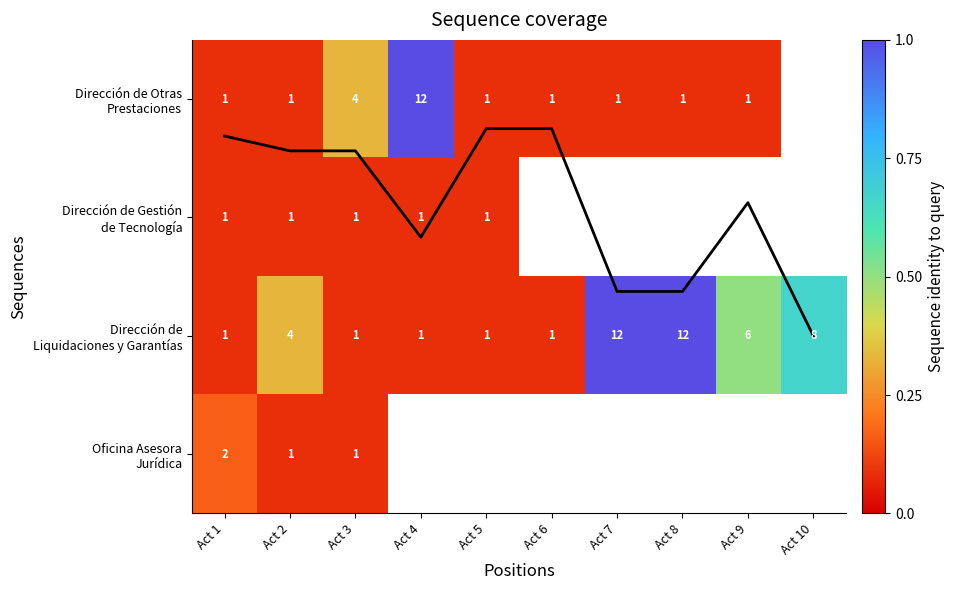

How many series are shown in this chart?

5